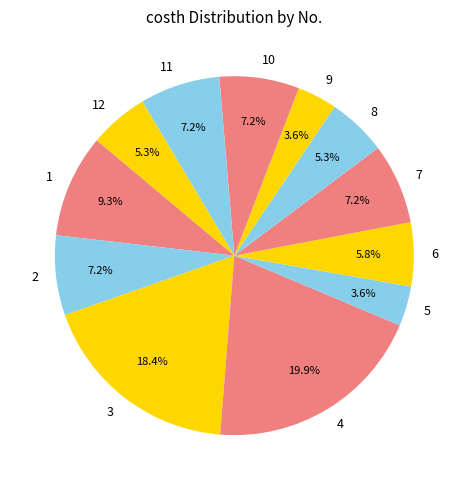

What percentage is the 10 slice, to the nearest percent?

7%